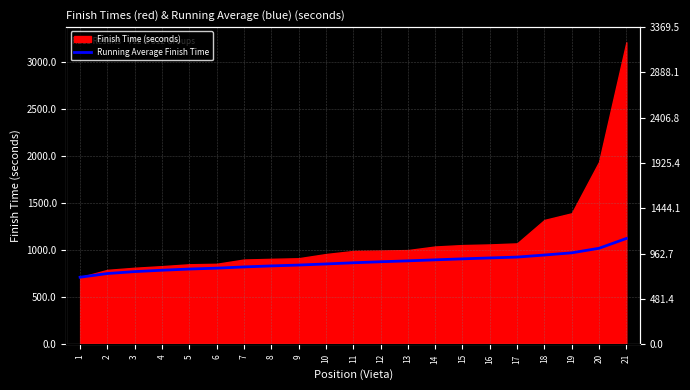

Rank the categories by value from highest to lowest.

21, 20, 19, 18, 17, 16, 15, 14, 13, 12, 11, 10, 9, 8, 7, 6, 5, 4, 3, 2, 1